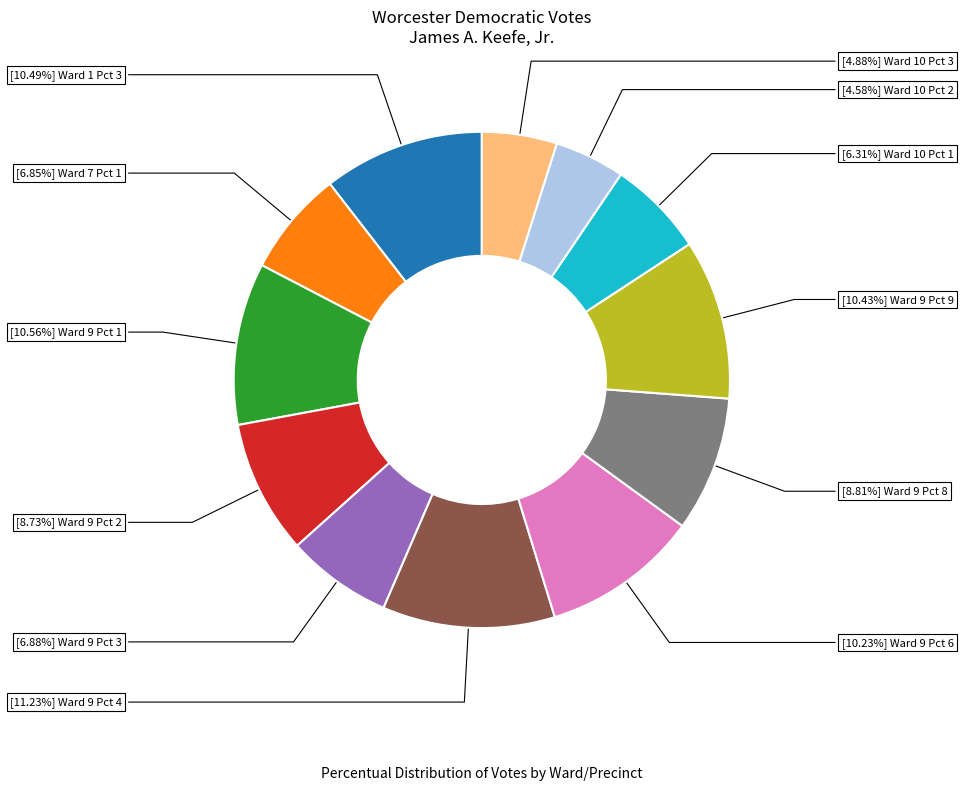

Is there a majority slice in this chart?

No